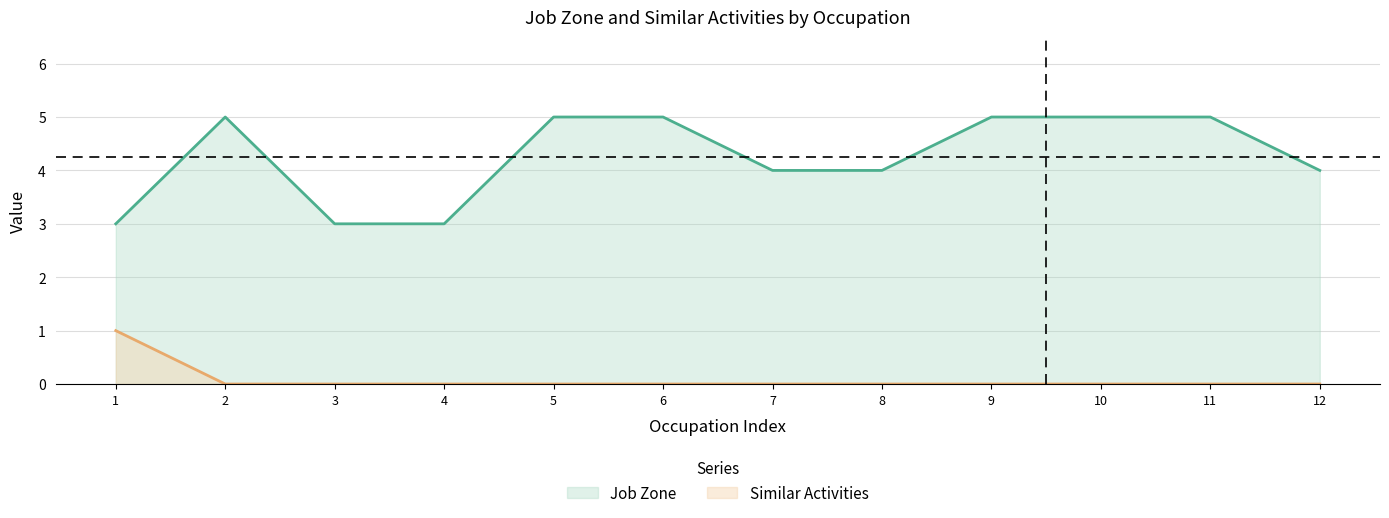

At 11, list the series in order from largest to smallest.

Job Zone, Similar Activities